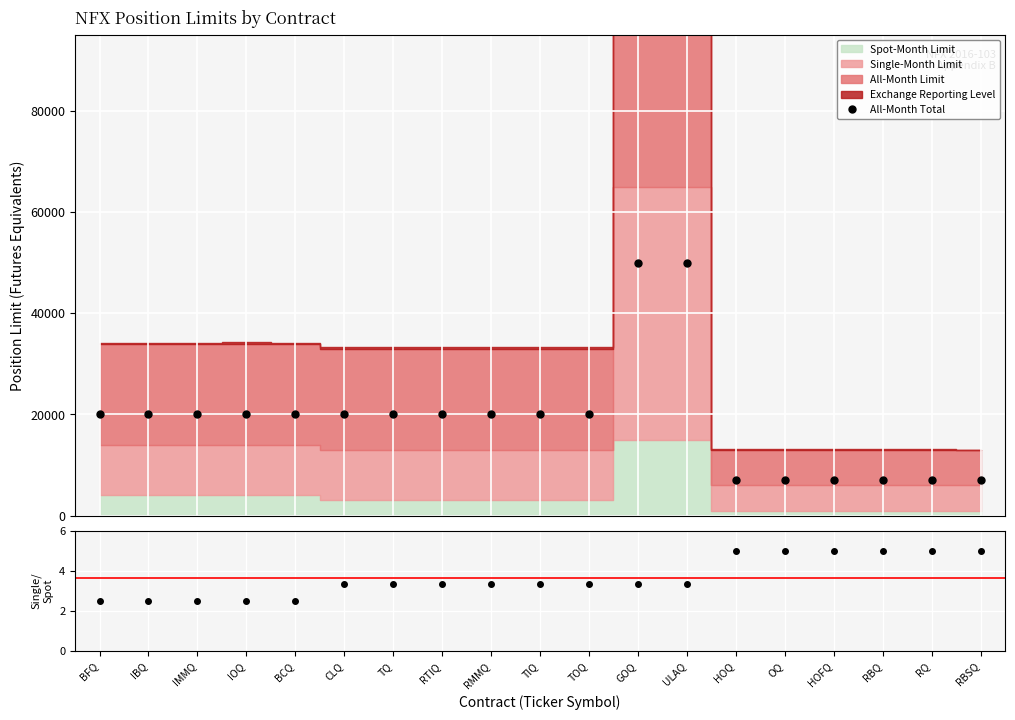

Which has a higher value, BCQ or CLQ?

BCQ